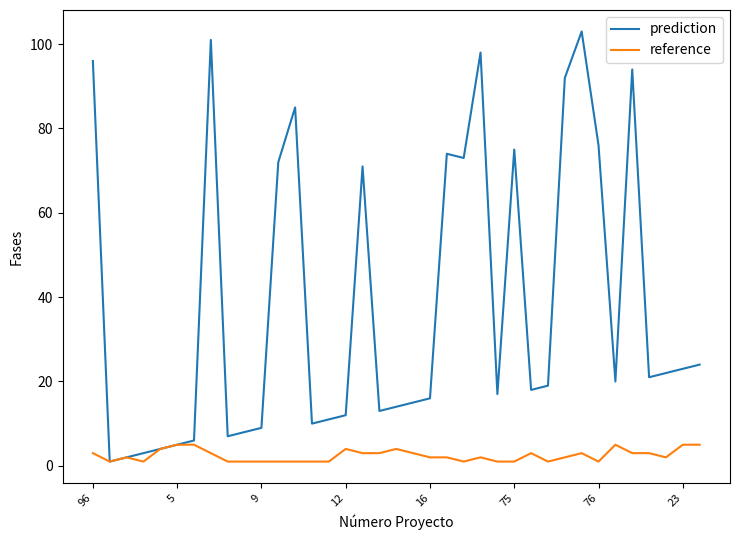

Rank the series by their maximum value, from highest to lowest.

prediction, reference